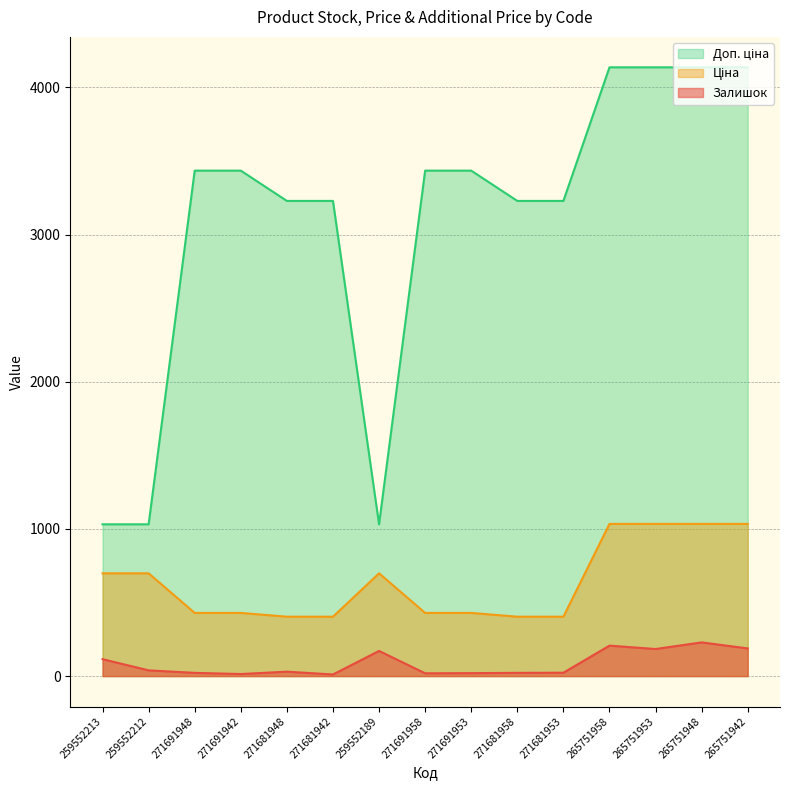

At 271681953, list the series in order from smallest to largest.

Залишок, Ціна, Доп. ціна